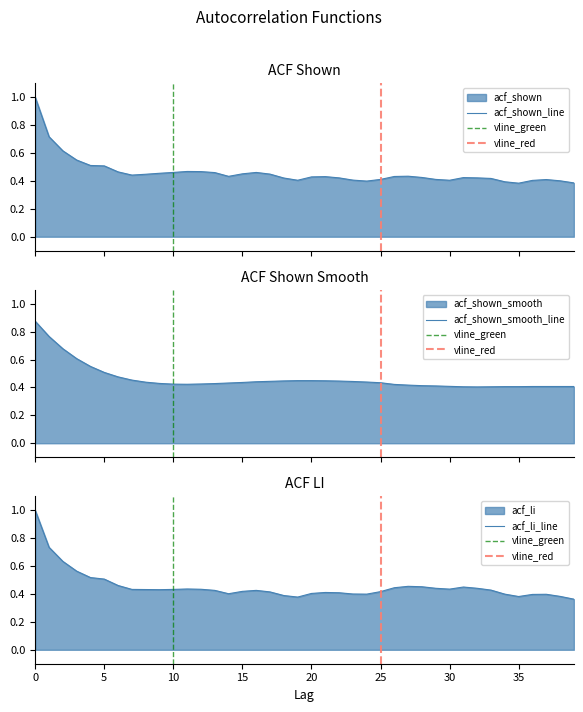

What is the value of the acf_shown point at the 2nd from the left?

0.7